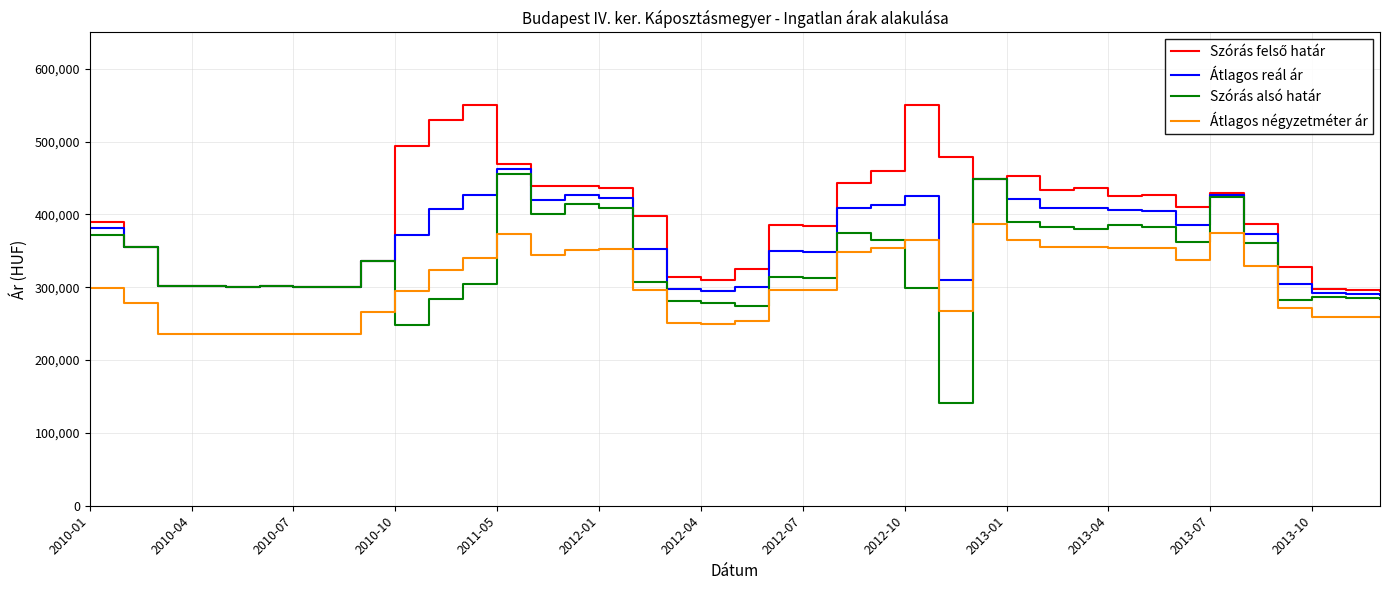

True or false: Átlagos négyzetméter ár and Átlagos reál ár intersect in this chart.

False